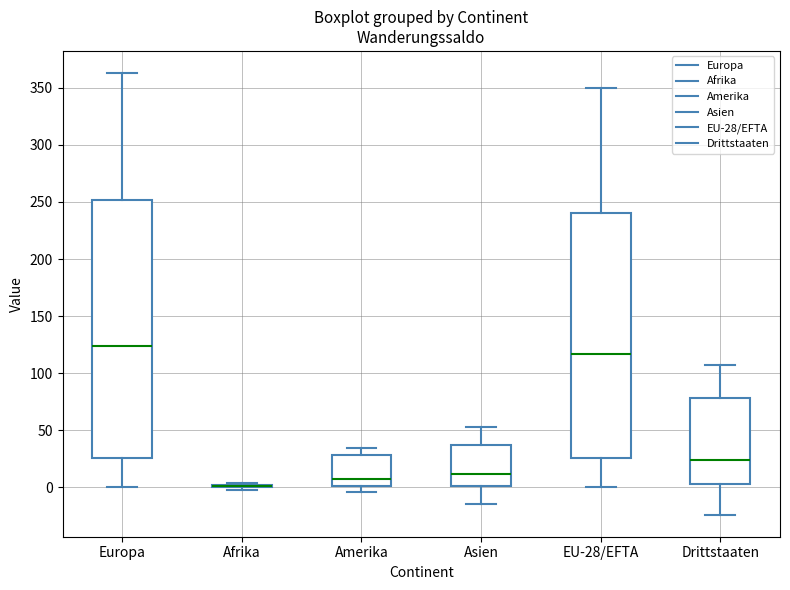

Reading left to right, read every box against the y-axis: the position of its median line, the range the box covers, and the ends of its whiskers. The values are not printed on the chart, so give them approximately, as read against the axis.

Europa: median 125, box 25 to 250, whiskers 0 to 365
Afrika: box collapsed to a line at 0, whiskers 0 to 5
Amerika: median 10, box 0 to 30, whiskers -5 to 35
Asien: median 10, box 0 to 35, whiskers -15 to 55
EU-28/EFTA: median 115, box 25 to 240, whiskers 0 to 350
Drittstaaten: median 25, box 5 to 80, whiskers -25 to 105